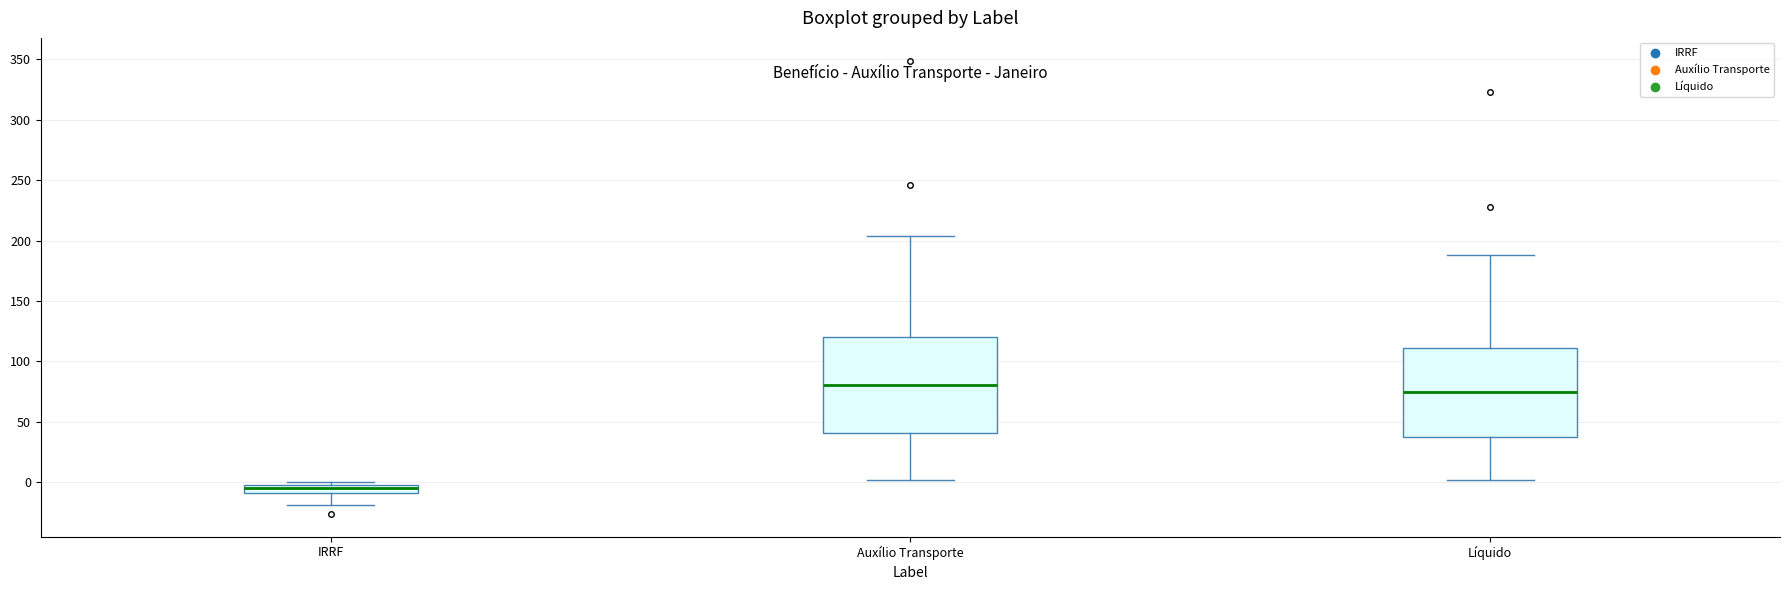

Which box is the tallest, from its lower edge to its upper edge?

Auxílio Transporte